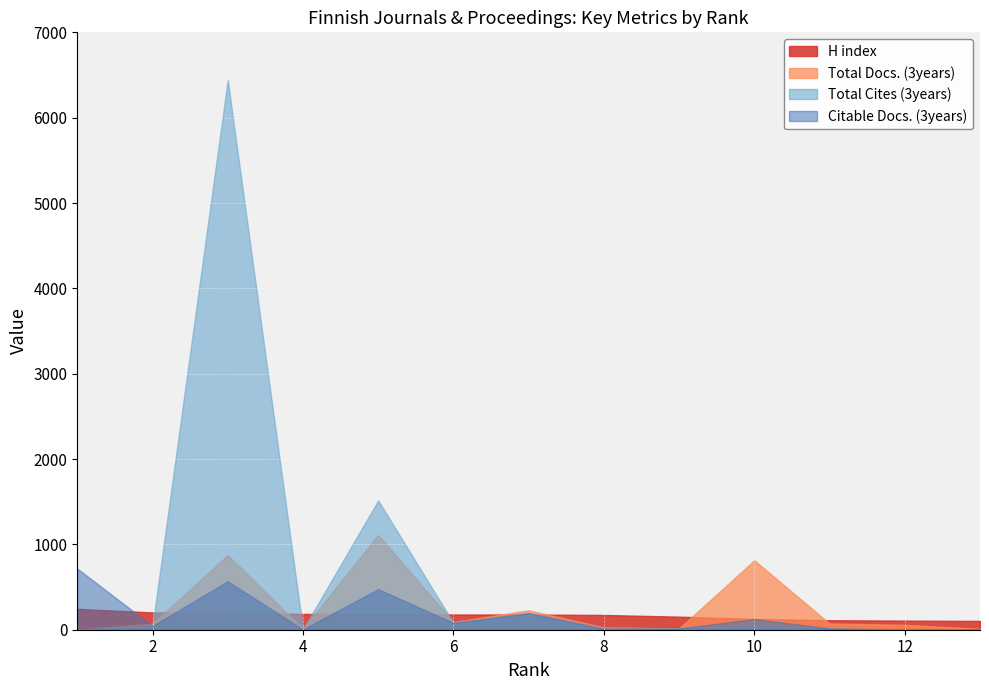

True or false: Total Docs. (3years) has a value of 27 at 8.

True